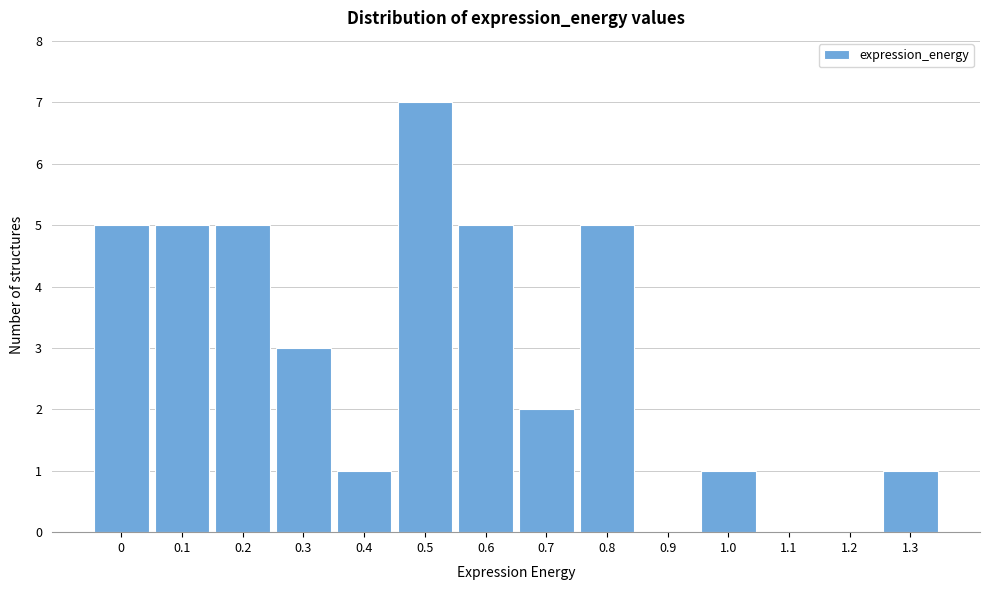

Reading right to left, what are all the values shown in this chart?

1.3=1	1.2=0	1.1=0	1.0=1	0.9=0	0.8=5	0.7=2	0.6=5	0.5=7	0.4=1	0.3=3	0.2=5	0.1=5	0=5